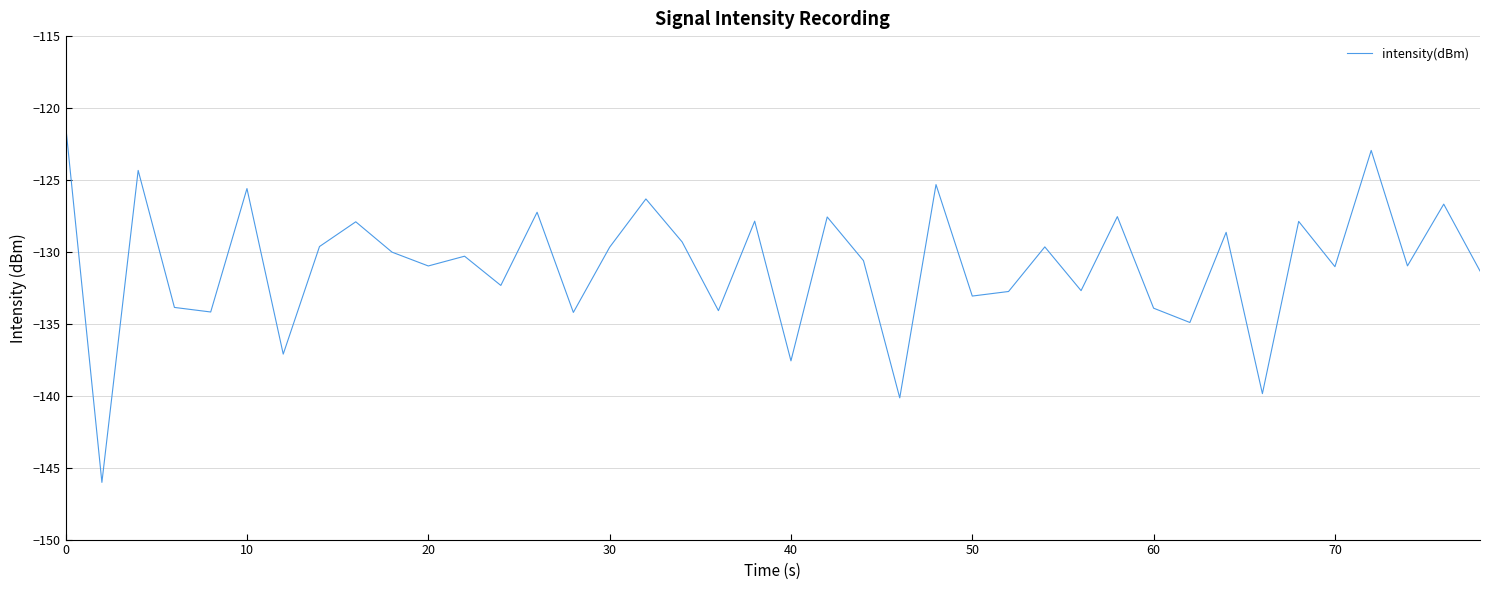

What is the difference between the maximum and minimum values?

24.8